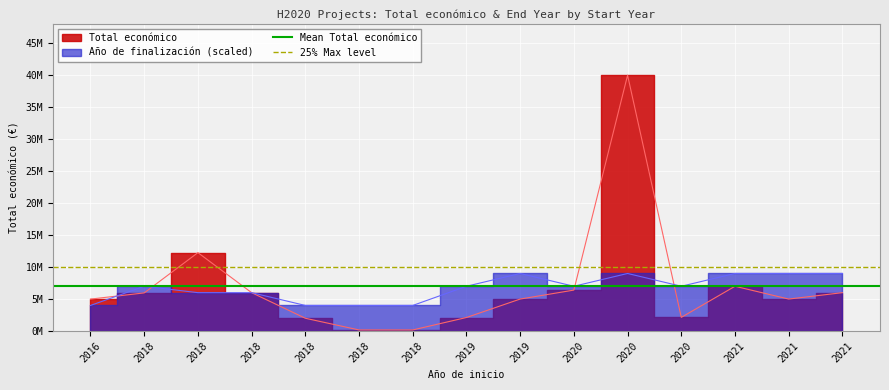

Which category has the lowest value in the 25% Max level series?

2016